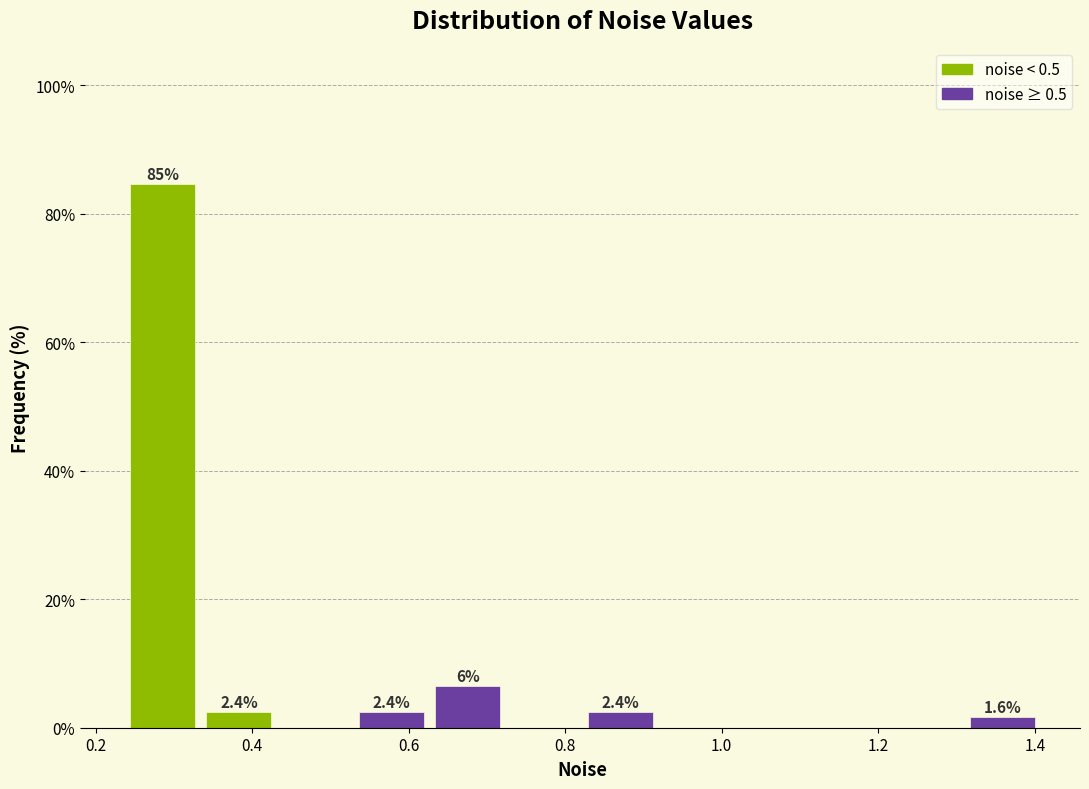

Over which range of the x-axis is the bar tallest?

0.24 to 0.34